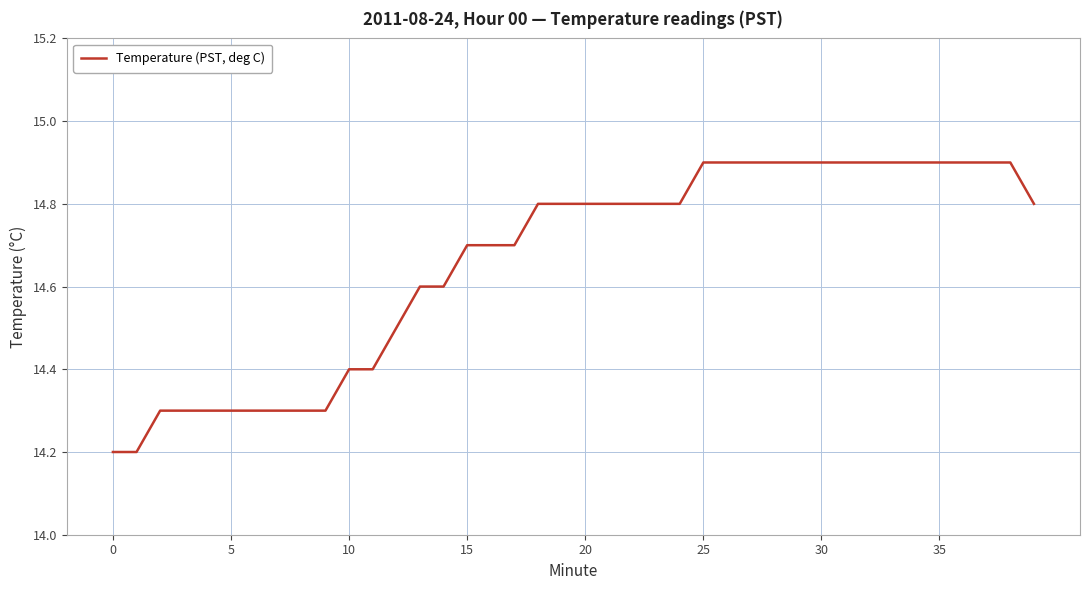

What is the smallest value displayed?

14.2